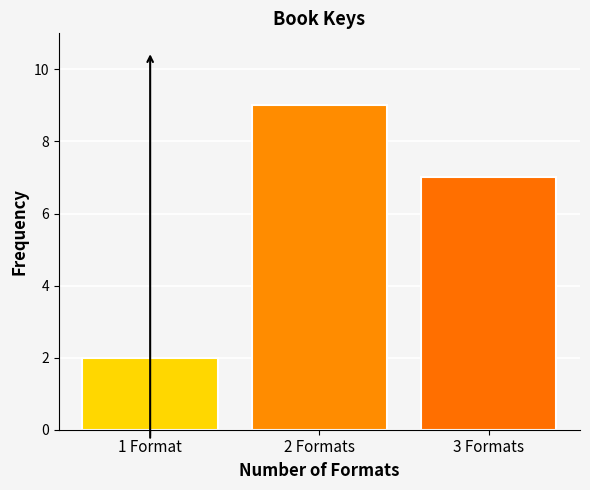

Reading left to right, transcribe all the data shown in this chart.

2	9	7